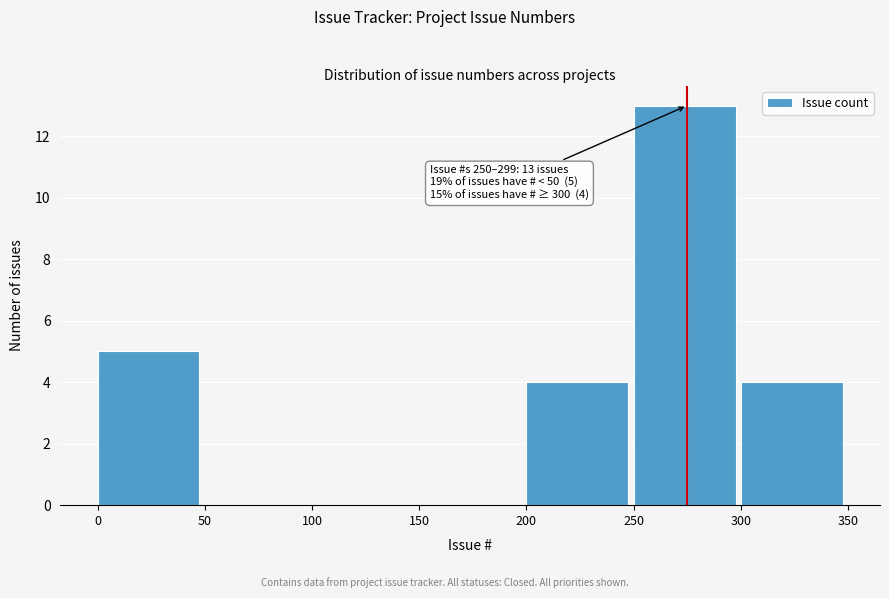

Over which range of the x-axis is the bar tallest?

250 to 300